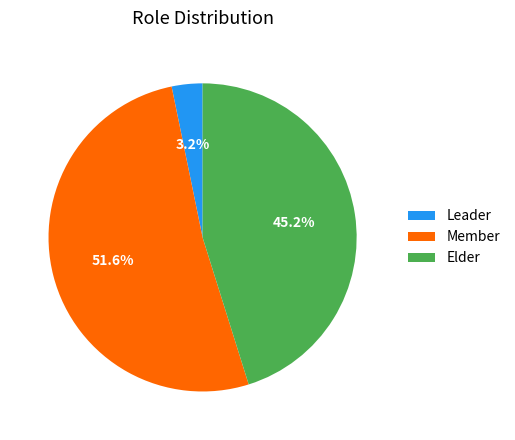

Rank the categories by value from highest to lowest.

Member, Elder, Leader